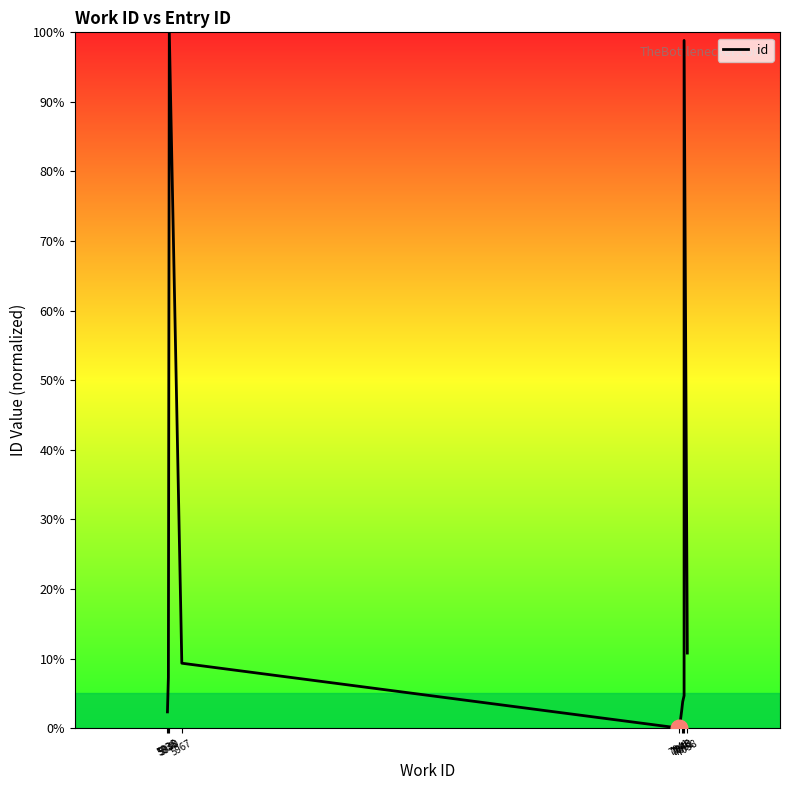

The chart shows a value of 15.2 at 5967. True or false?

False